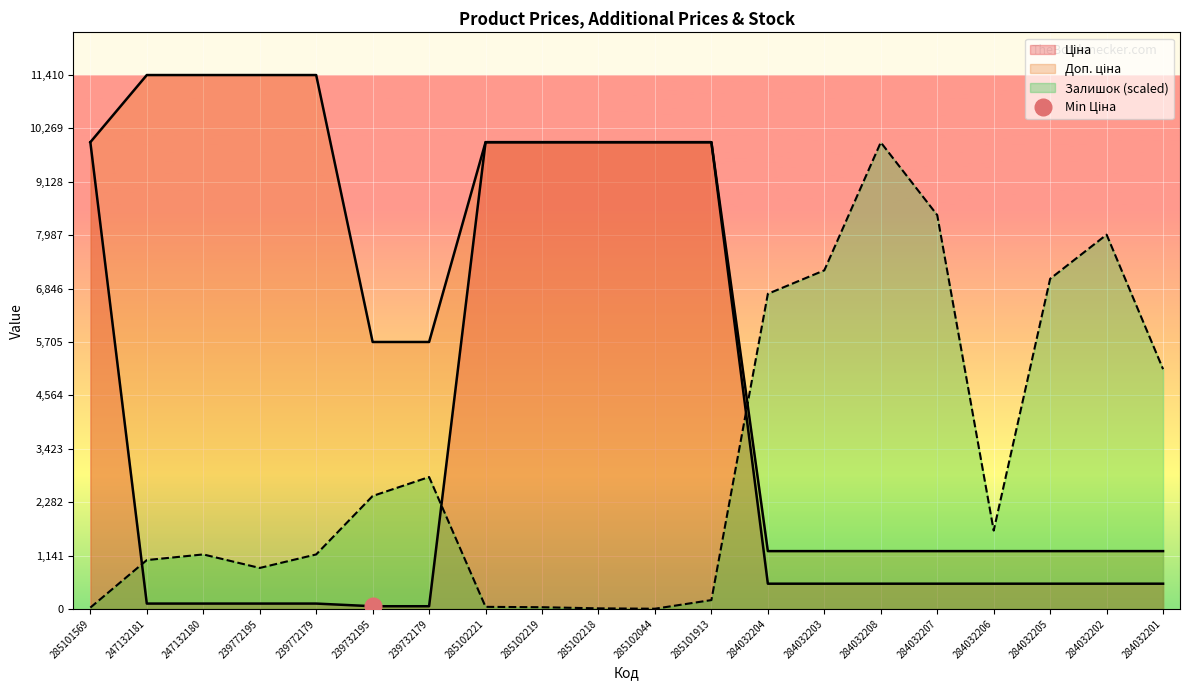

True or false: Ціна and Доп. ціна intersect in this chart.

False